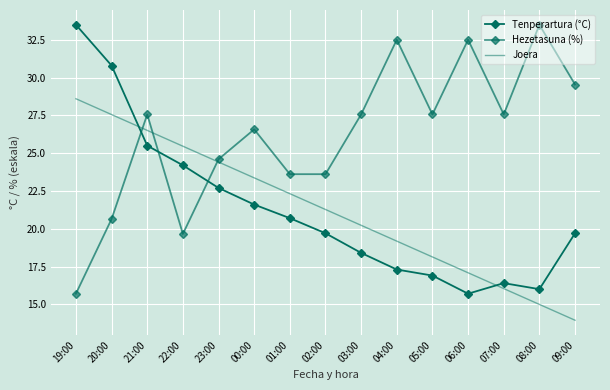

Where does the Hezetasuna (%) series first go above 27?

21:00